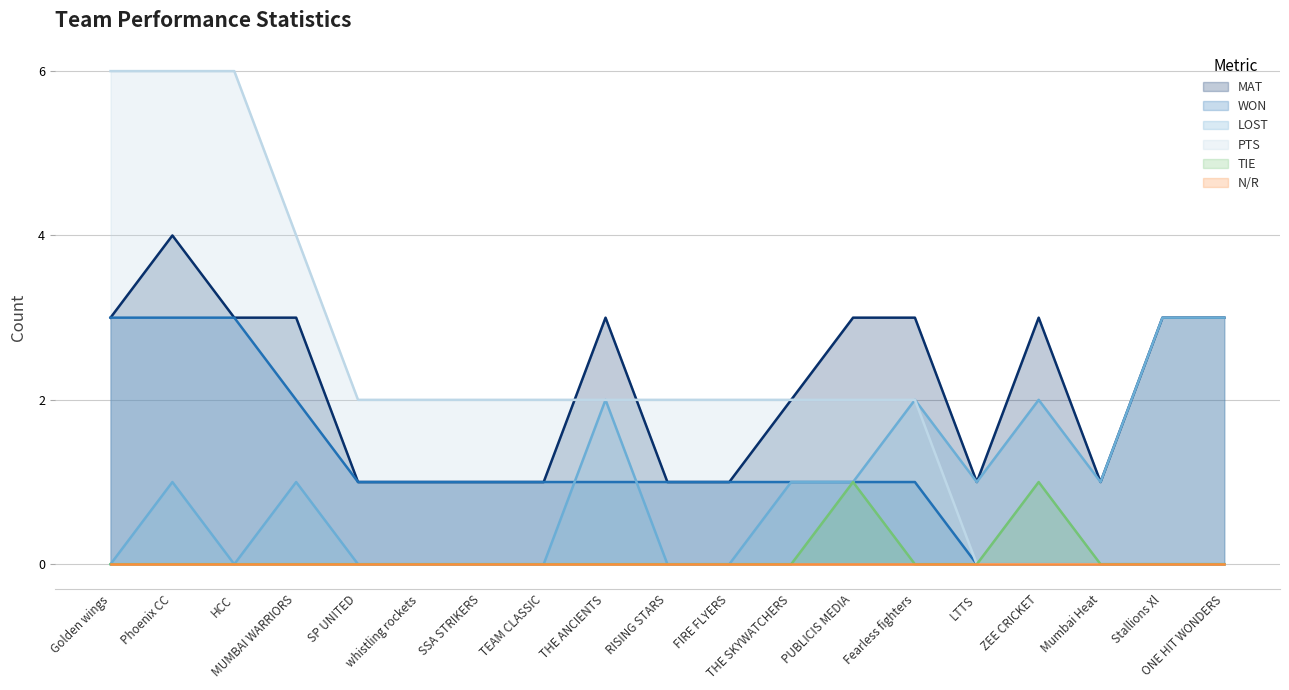

What position from the left is LTTS?

15